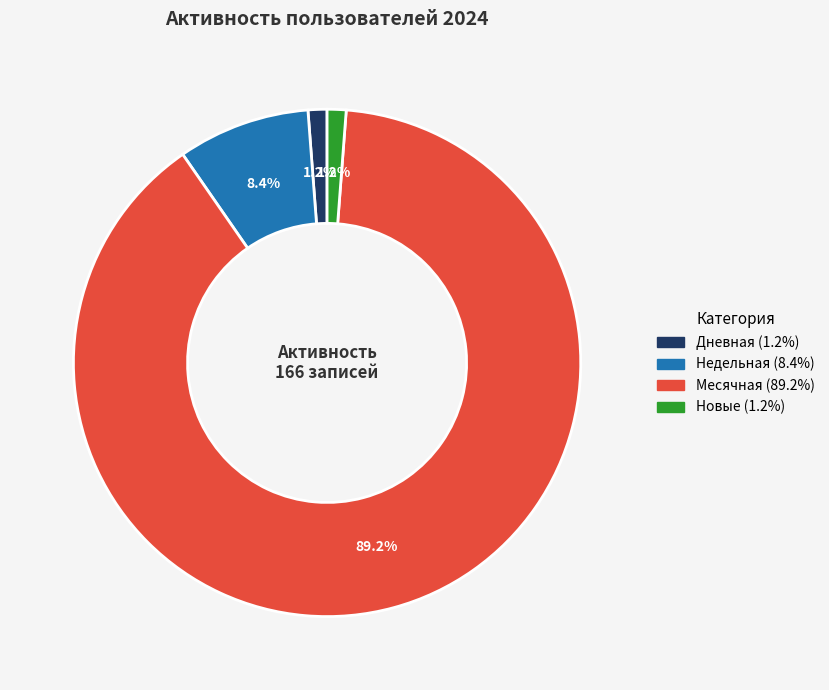

Does any single category account for the majority?

Yes